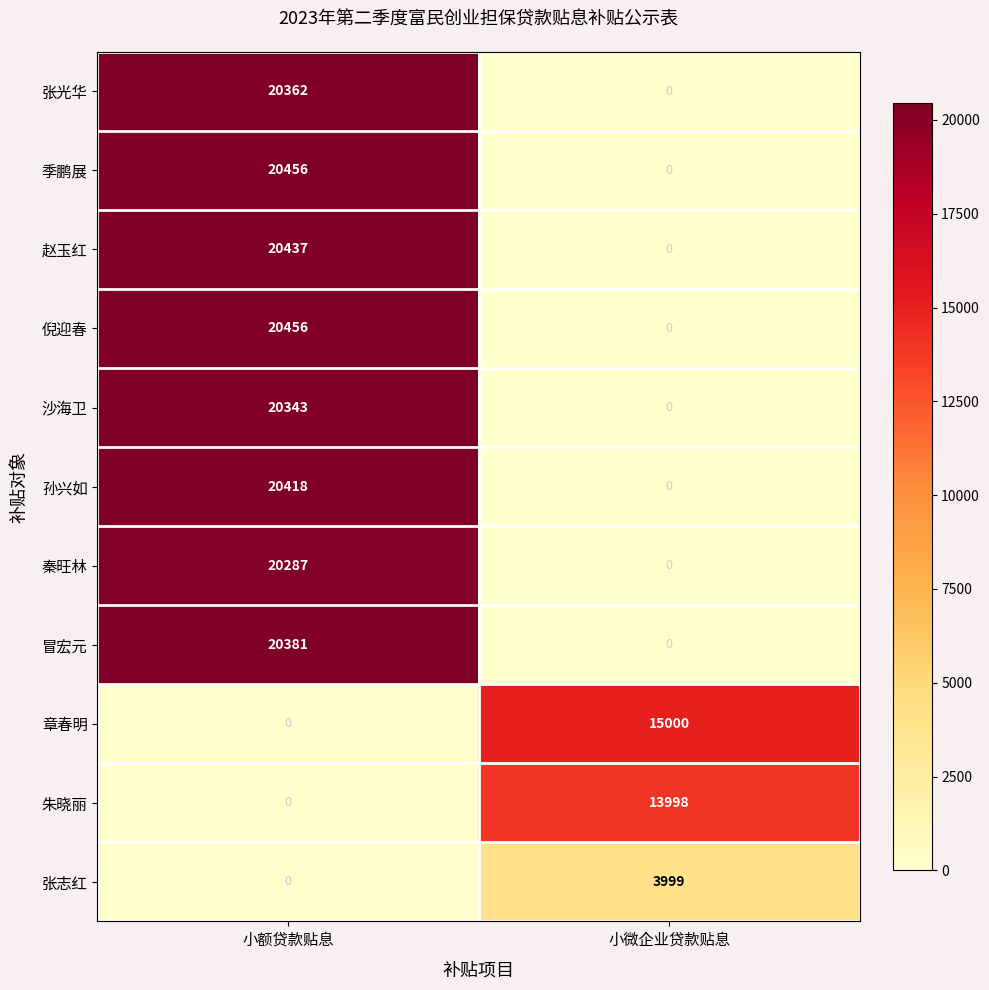

What is the difference between the maximum and minimum values in the 沙海卫 series?

20343